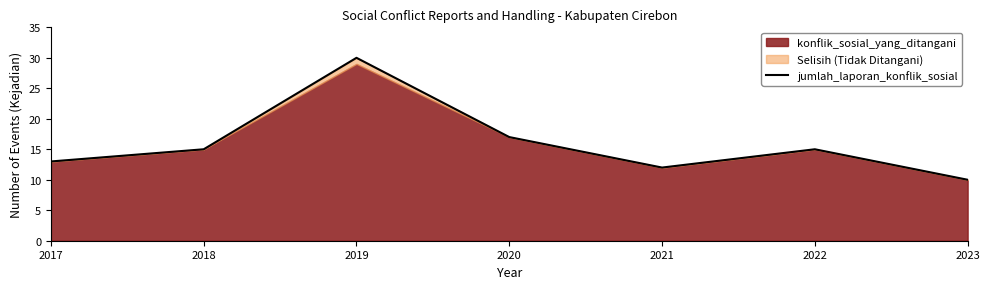

How many values are below 15?

3